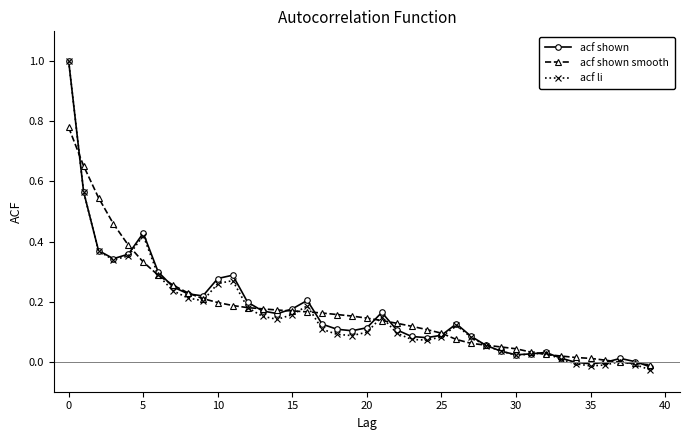

True or false: acf li has more than 0 points higher than both neighbors.

True